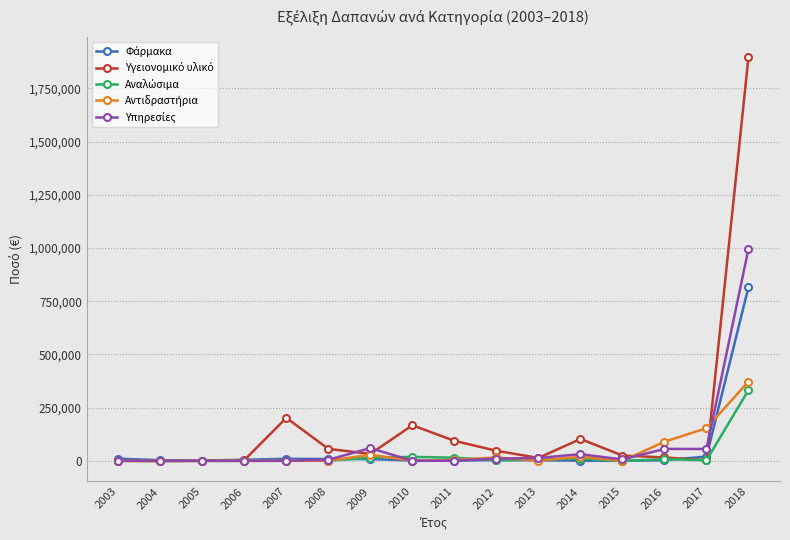

Is this an area chart (filled region under the line)?

No